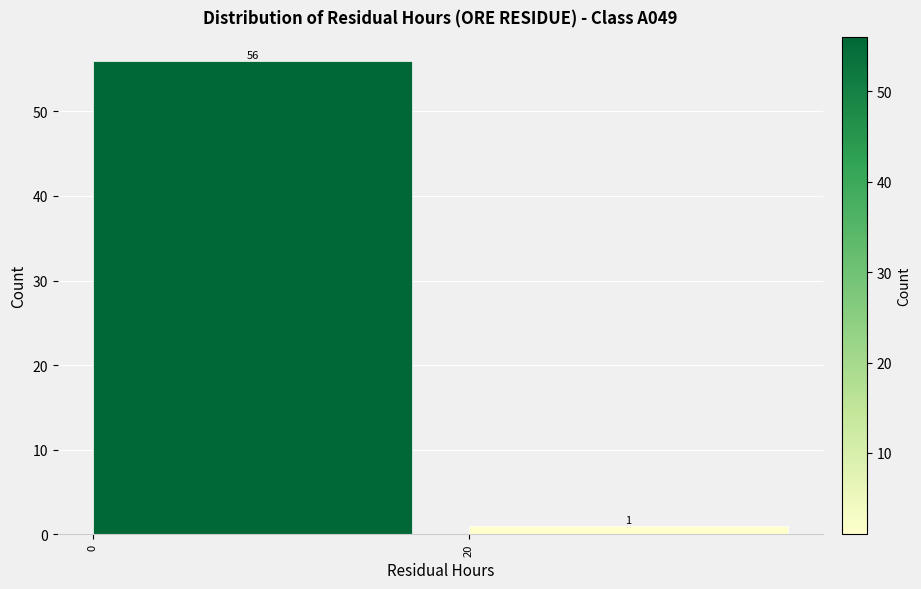

Reading left to right, what are all the values shown in this chart?

56	1